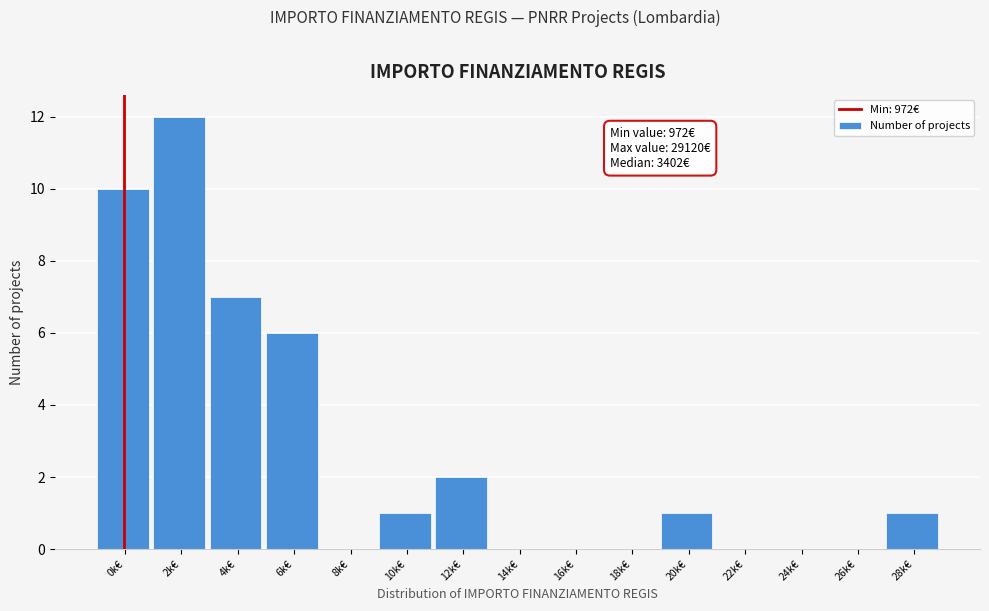

Reading left to right, transcribe all the data shown in this chart.

0k€=10	2k€=12	4k€=7	6k€=6	8k€=0	10k€=1	12k€=2	14k€=0	16k€=0	18k€=0	20k€=1	22k€=0	24k€=0	26k€=0	28k€=1